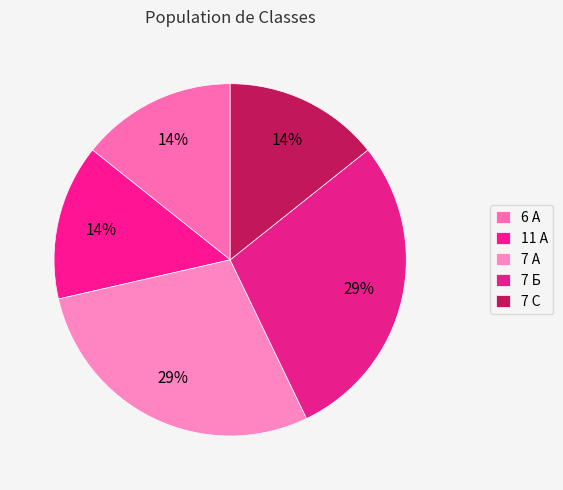

Combined, do 7 А and 7 С account for over 50%?

No